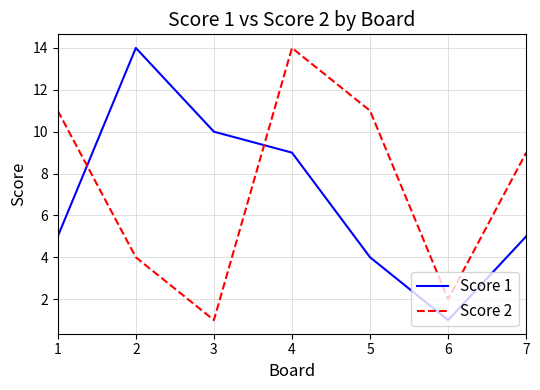

Between 1 and 2, which series saw the biggest shift?

Score 1